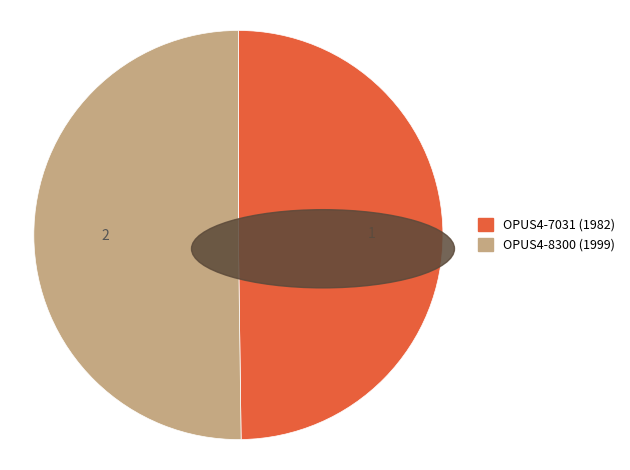

Is it true that OPUS4-8300 is 50% of the pie?

True